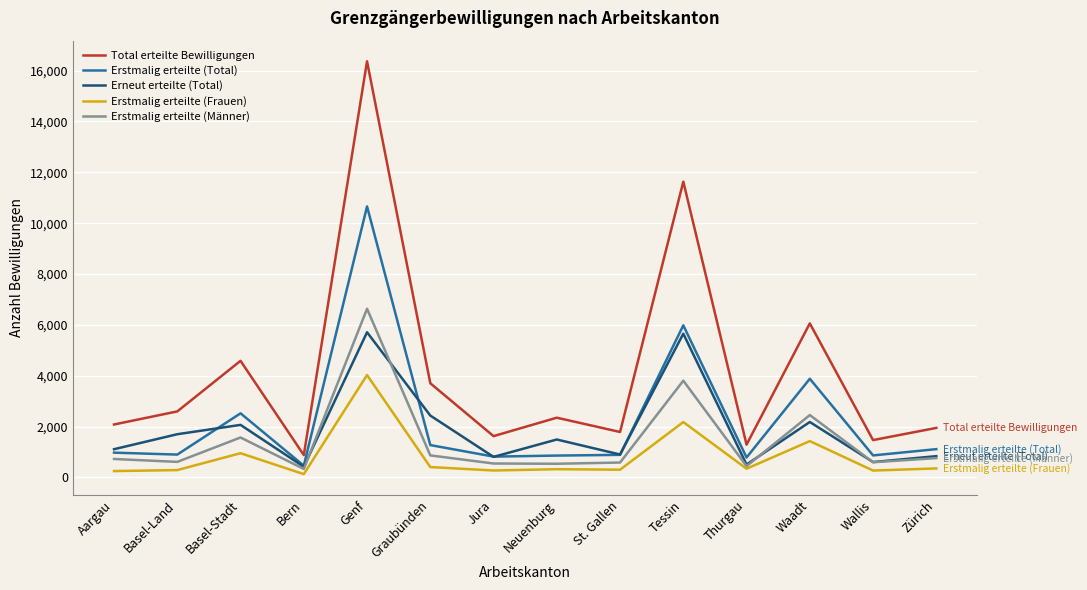

True or false: Total erteilte Bewilligungen and Erneut erteilte (Total) cross at least once.

False